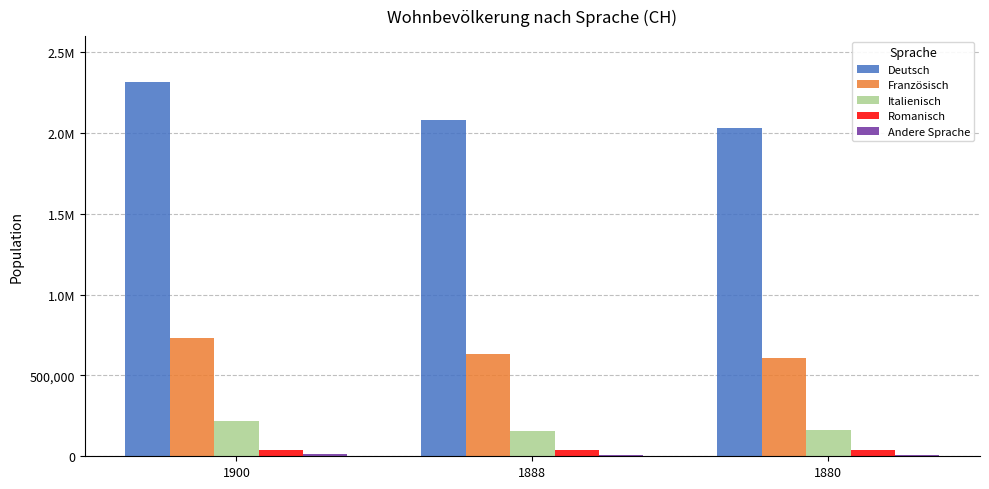

Are the bars horizontal?

No